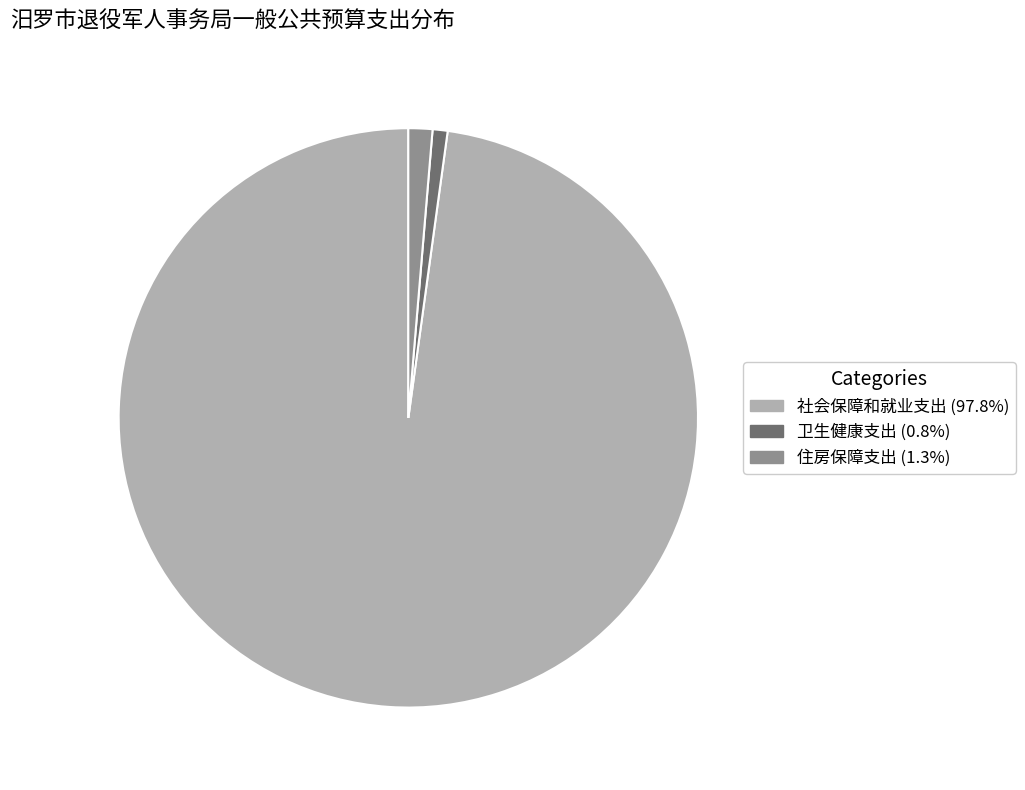

Is 卫生健康支出 the majority of the pie?

No